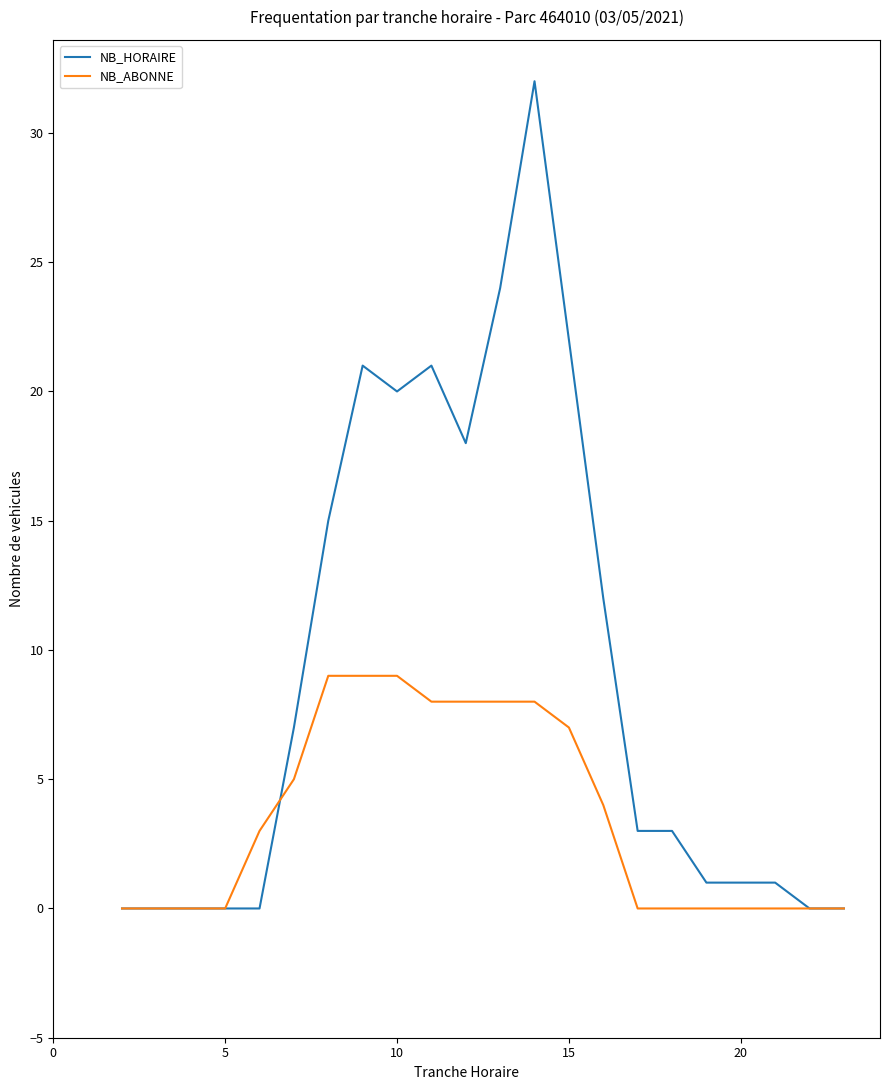

Which series has the largest range (max minus min)?

NB_HORAIRE